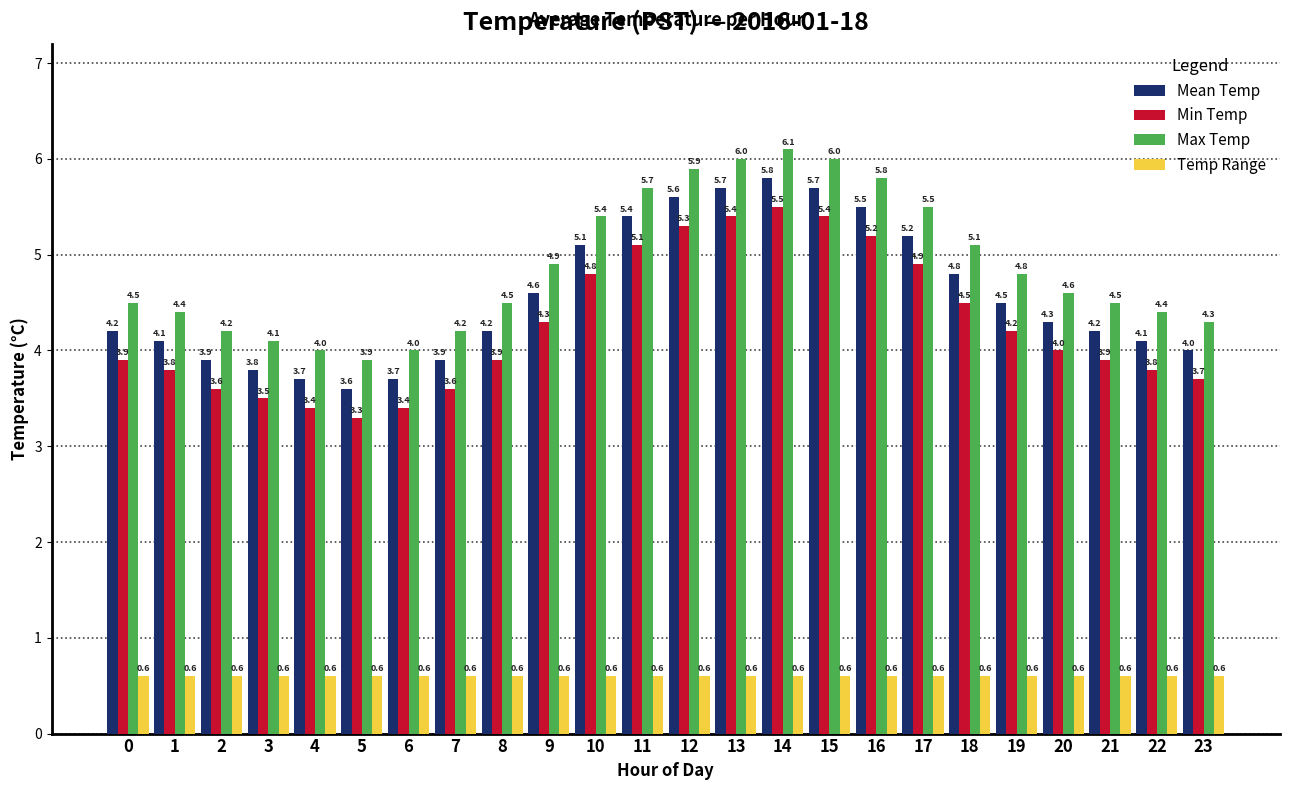

The Max Temp series shows 9.6 at 13. True or false?

False